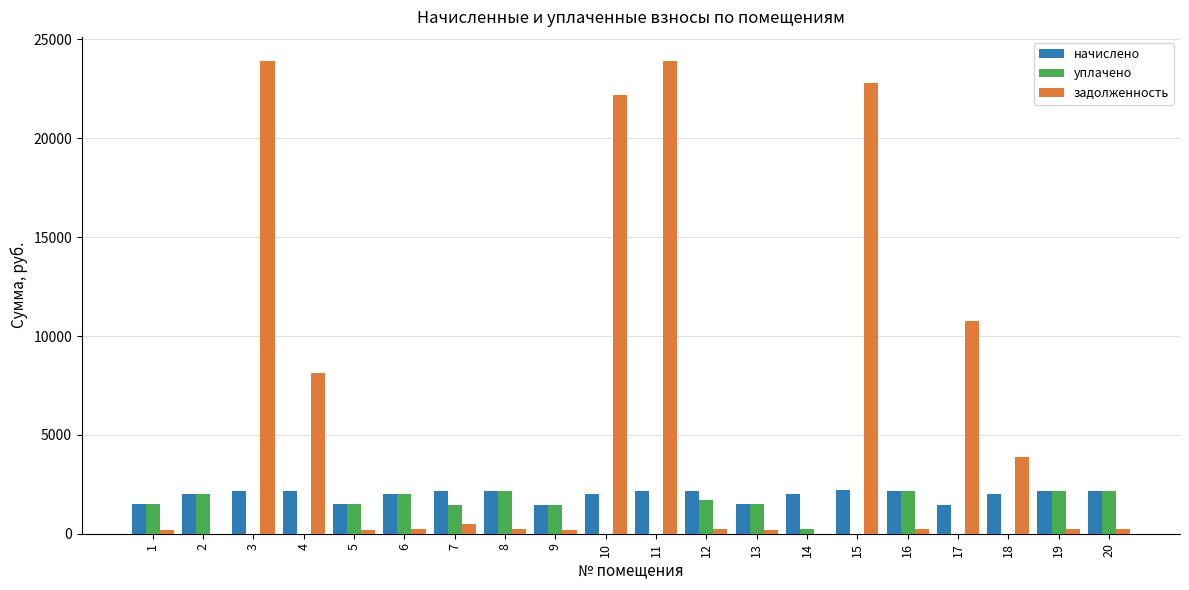

How many data points does each series have?

20